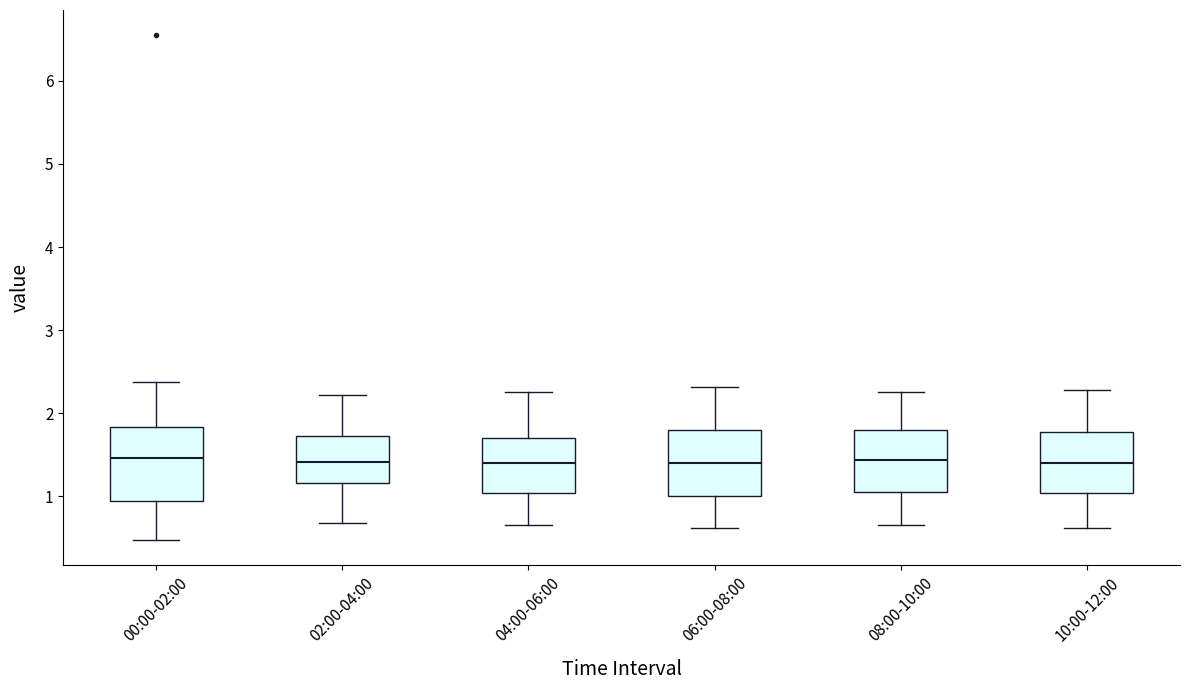

Where does the upper whisker of the box for 10:00-12:00 end on the y-axis? The values are not printed on the chart, so give them approximately, as read against the axis.

2.3